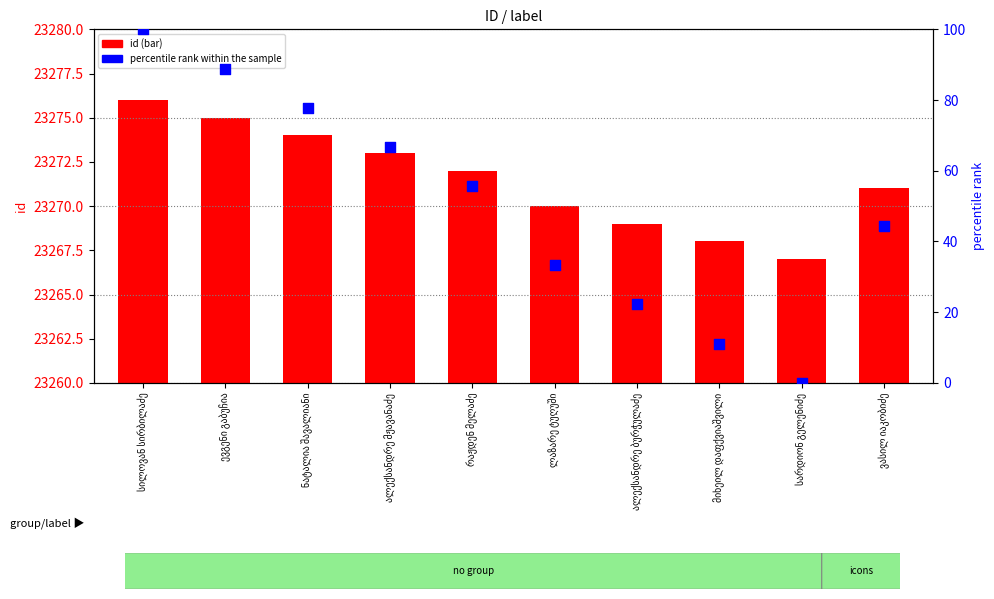

At which category is the sum across all series the highest?

სილოვან სირბილაძე